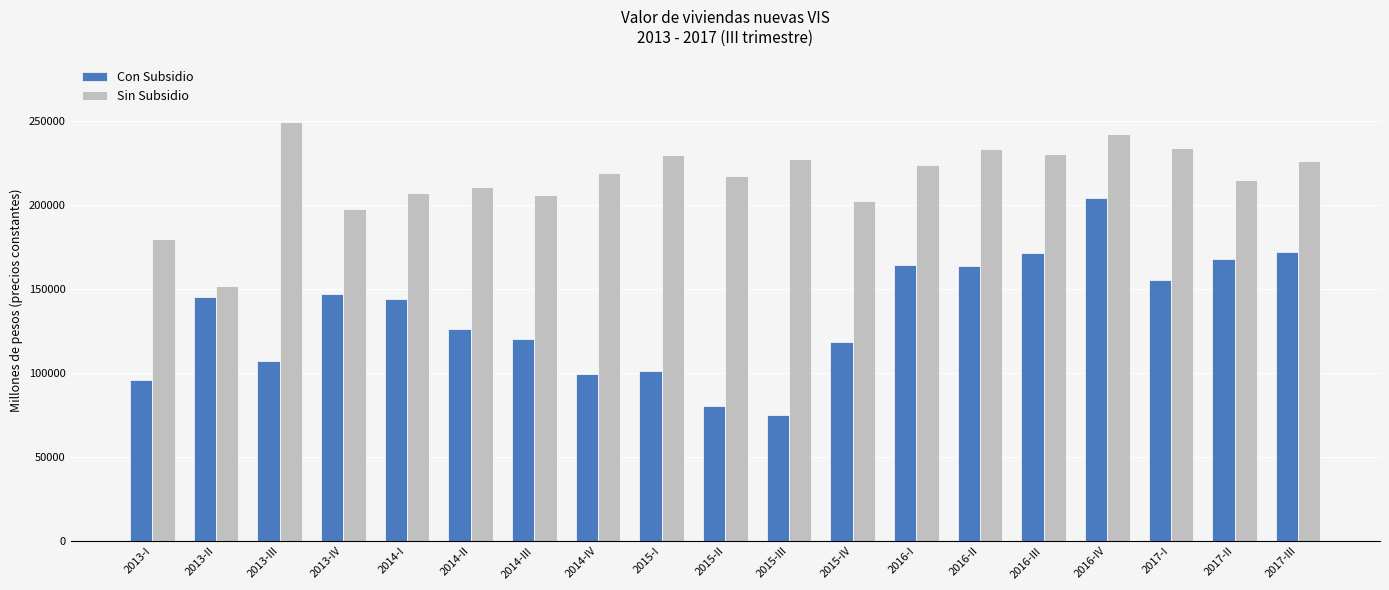

Which series has the largest total across all categories?

Sin Subsidio